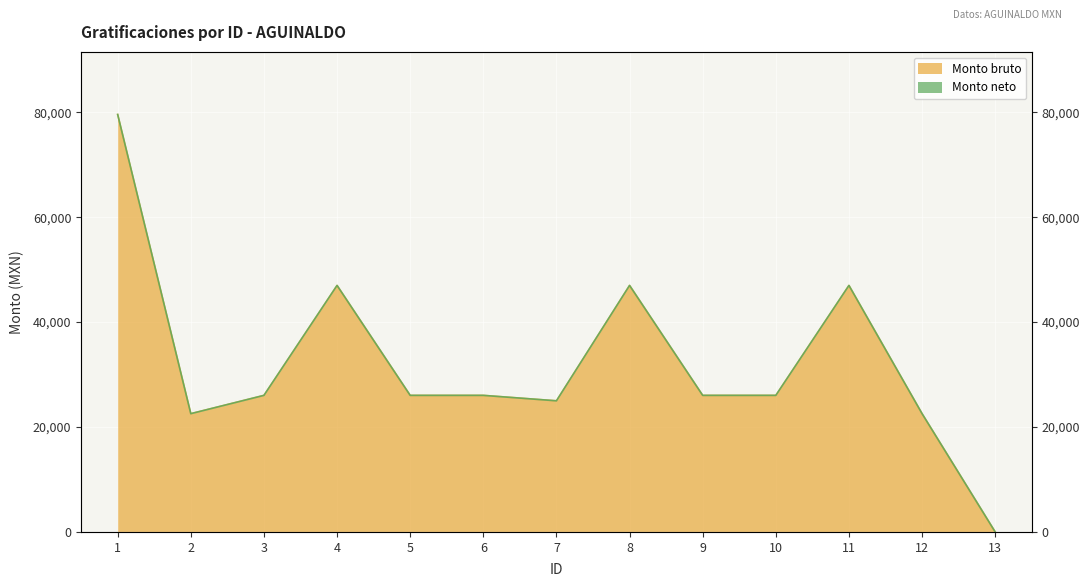

Does the chart display data point markers on the line(s)?

No